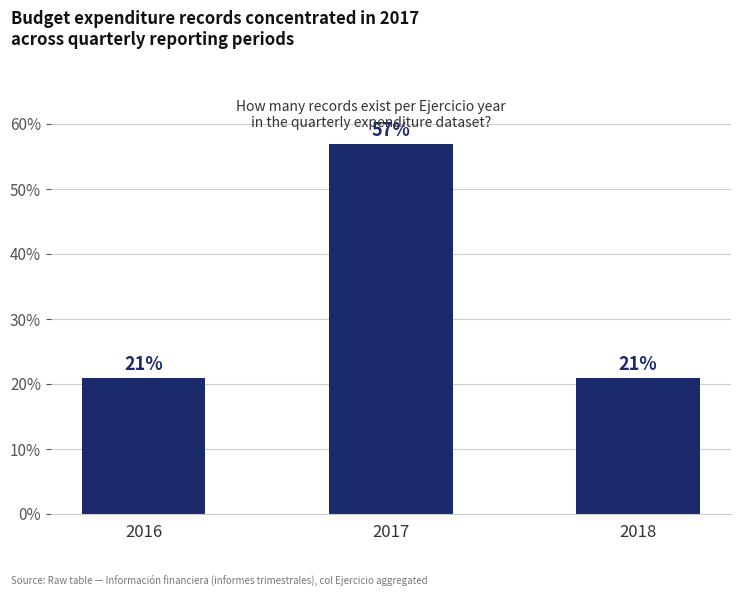

At which category does the chart reach its peak across all series?

2017